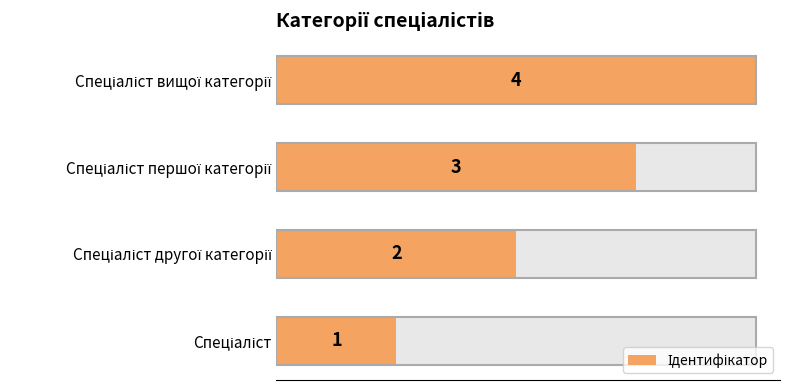

What position from the right is Спеціаліст другої категорії?

3